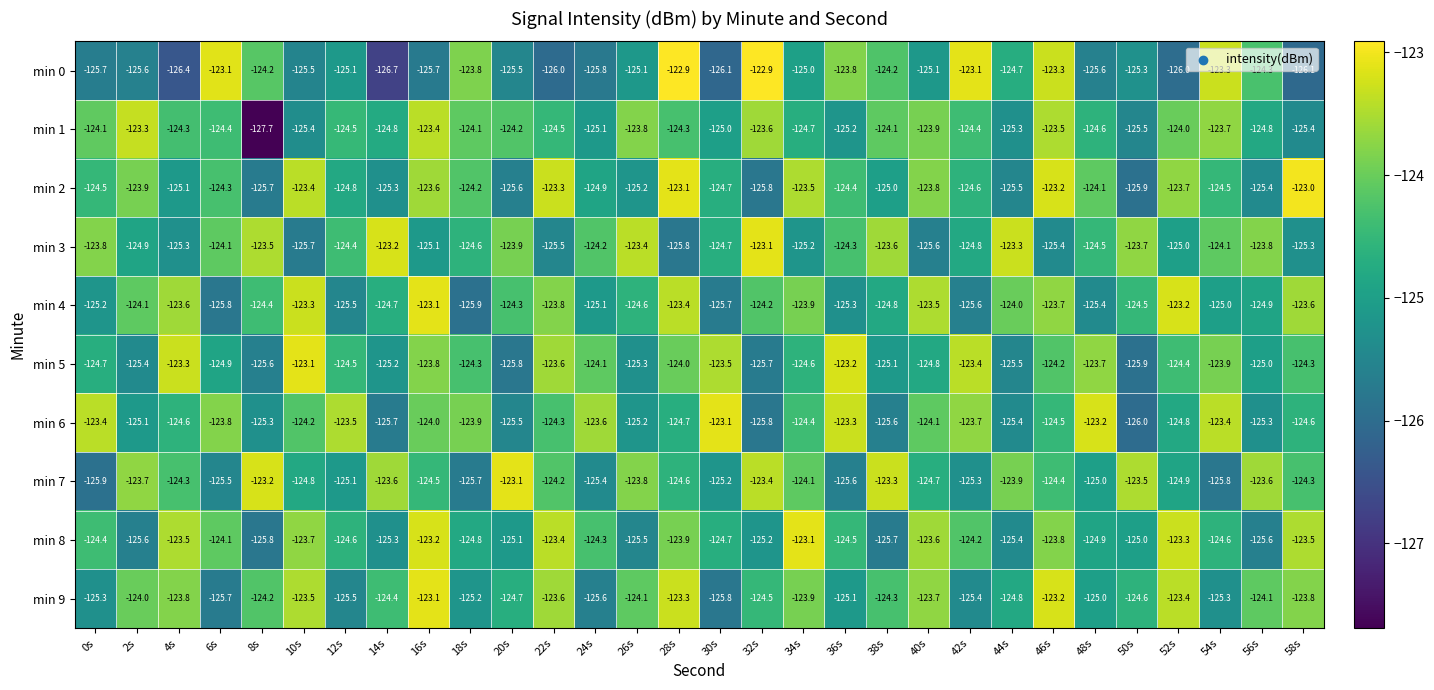

What is the total value across all series at 40s?

-1242.8